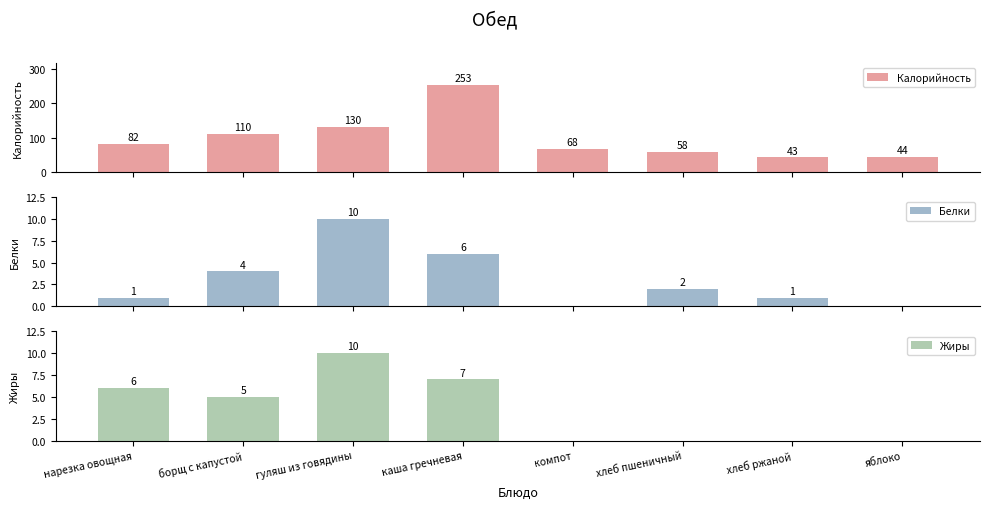

What is the label of the 5th bar from the right?

каша гречневая